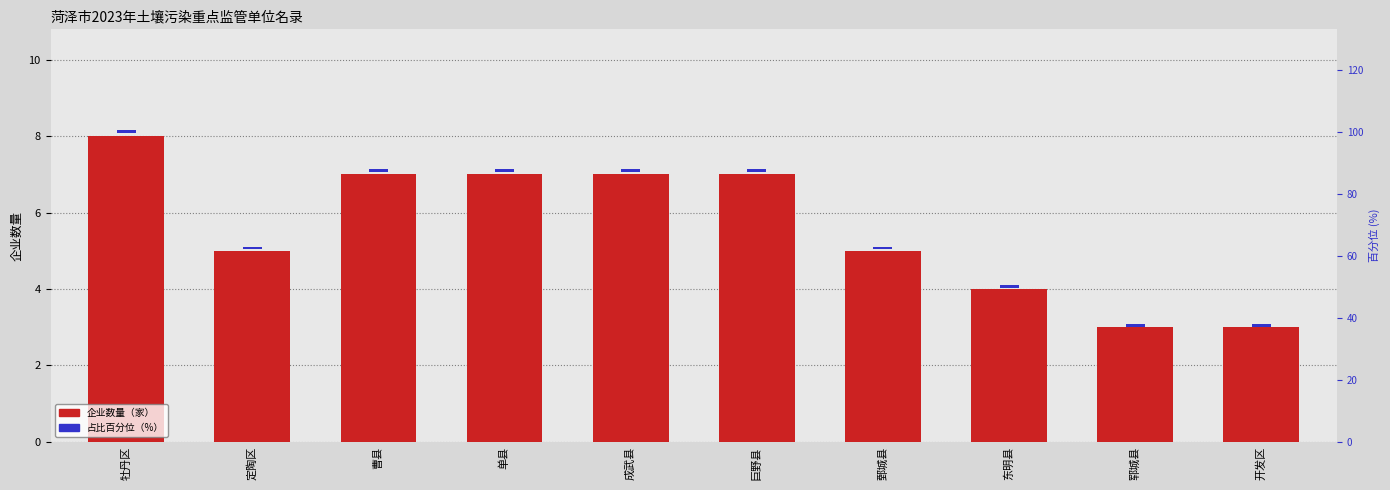

At which category is the sum across all series the highest?

牡丹区